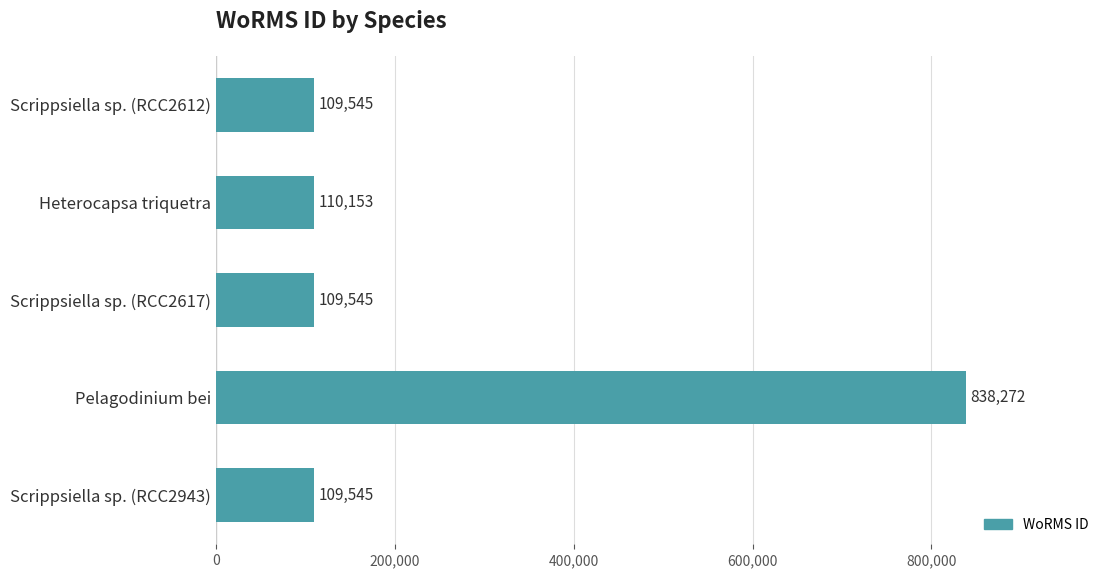

What is the sum of all values?

1277060